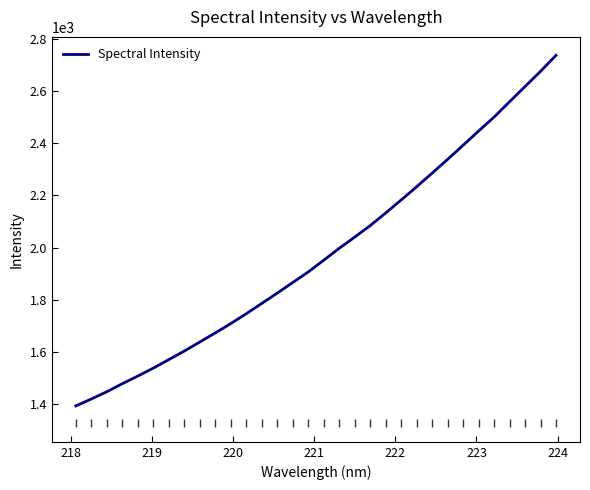

Count the number of categories in the chart.

32